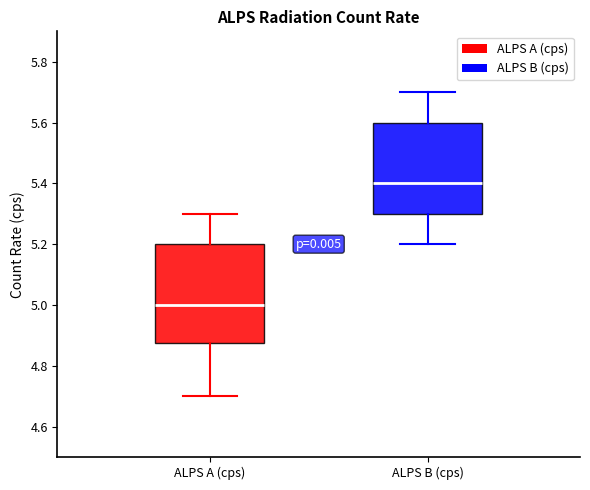

Where does the lower whisker of the box for ALPS A (cps) end on the y-axis? The values are not printed on the chart, so give them approximately, as read against the axis.

4.70